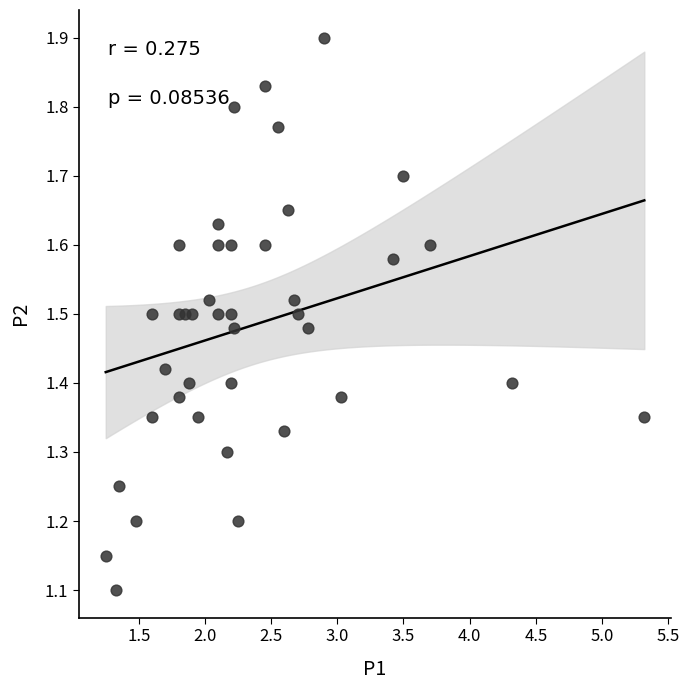

What is the range of Y values (max minus min)?

0.8